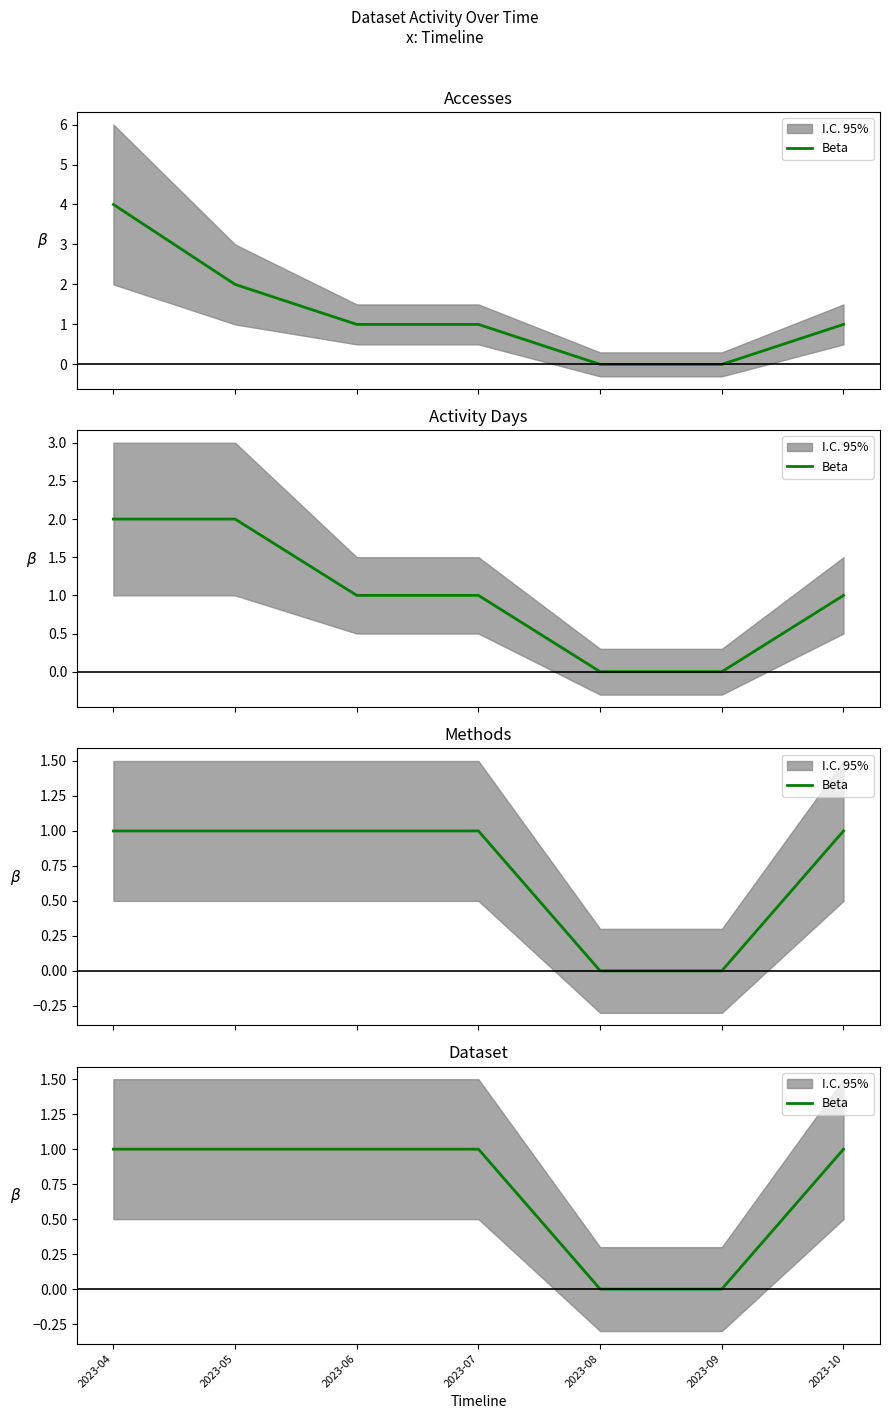

Reading right to left, extract all data points from this chart.

2023-10=1	2023-09=0	2023-08=0	2023-07=1	2023-06=1	2023-05=1	2023-04=1